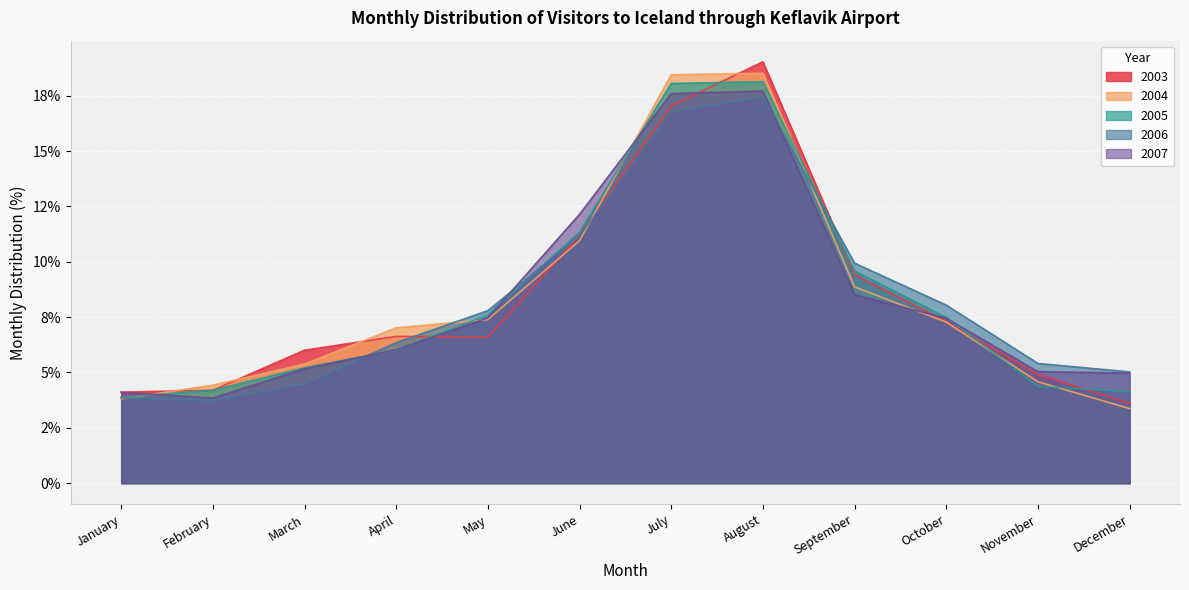

Which has a higher value, May or September?

September